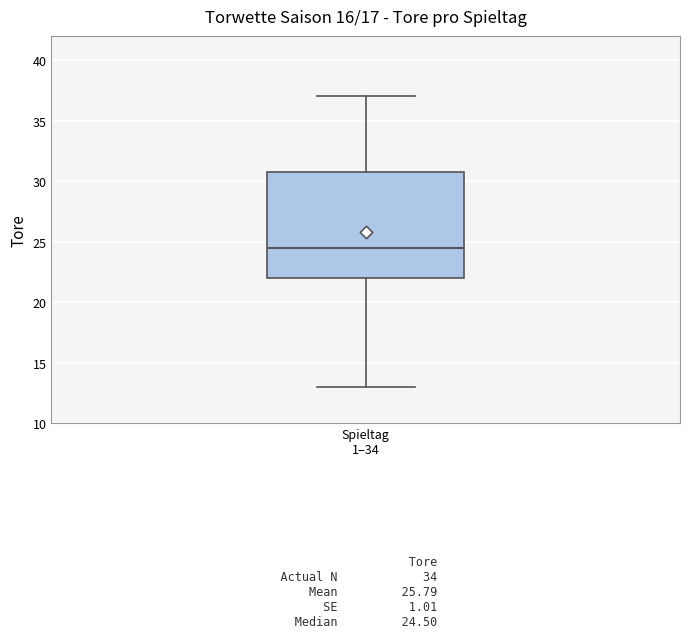

Transcribe this box plot: give where the median line is, the range the box spans, and where the two whiskers end, as read against the y-axis. The values are not printed on the chart, so give them approximately, as read against the axis.

median 24.5, box 22.0 to 31.0, whiskers 13.0 to 37.0